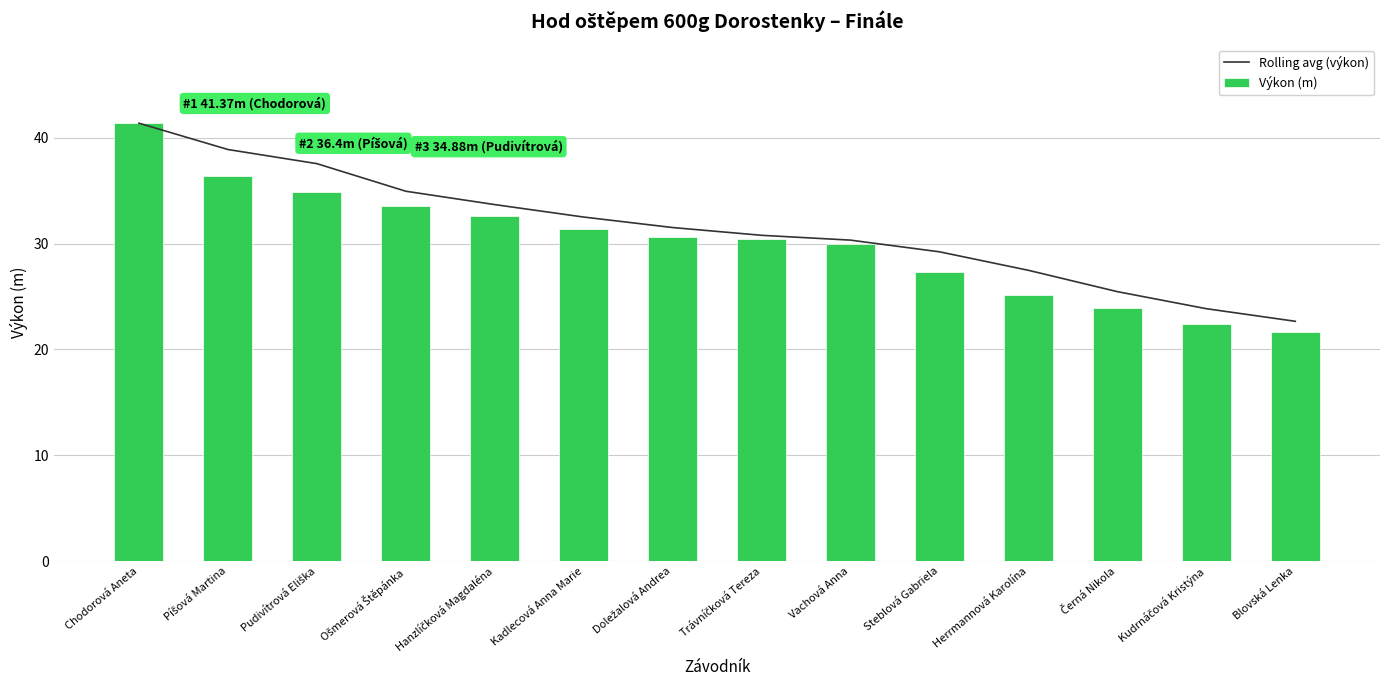

Reading left to right, what are all the values shown in this chart?

Rolling avg (výkon): Chodorová Aneta=41.4	Píšová Martina=38.9	Pudivítrová Eliška=37.6	Ošmerová Štěpánka=34.9	Hanzlíčková Magdaléna=33.7	Kadlecová Anna Marie=32.5	Doležalová Andrea=31.5	Trávníčková Tereza=30.8	Vachová Anna=30.3	Steblová Gabriela=29.2	Herrmannová Karolína=27.5	Černá Nikola=25.5	Kudrnáčová Kristýna=23.8	Blovská Lenka=22.7
Výkon (m): Chodorová Aneta=41.4	Píšová Martina=36.4	Pudivítrová Eliška=34.9	Ošmerová Štěpánka=33.5	Hanzlíčková Magdaléna=32.6	Kadlecová Anna Marie=31.4	Doležalová Andrea=30.6	Trávníčková Tereza=30.4	Vachová Anna=30.0	Steblová Gabriela=27.3	Herrmannová Karolína=25.2	Černá Nikola=23.9	Kudrnáčová Kristýna=22.4	Blovská Lenka=21.6